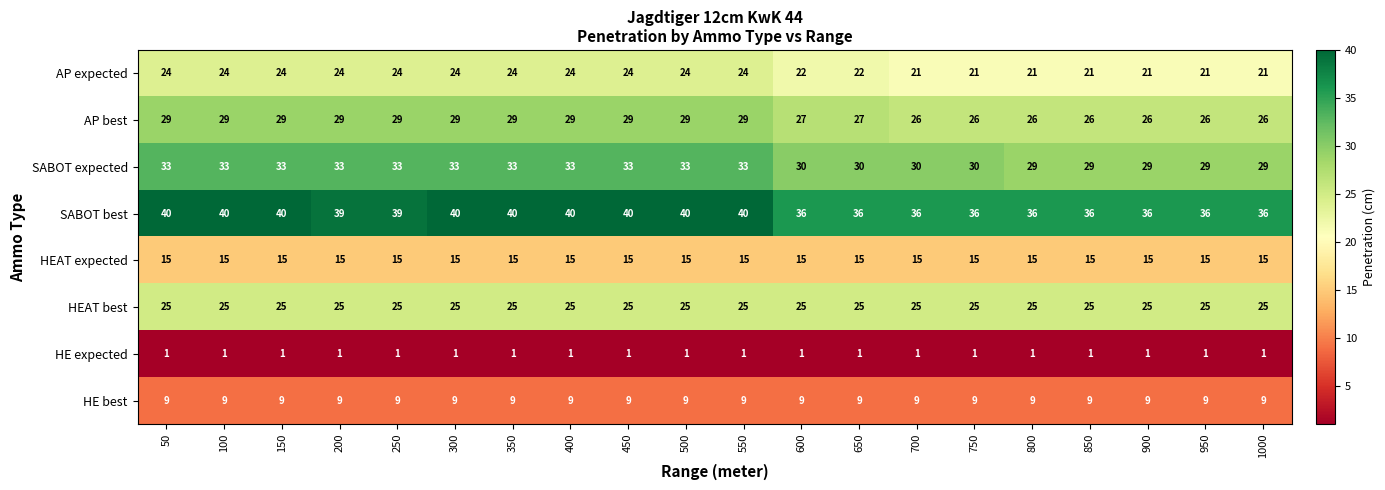

Is it true that AP best equals 40 at 850?

False